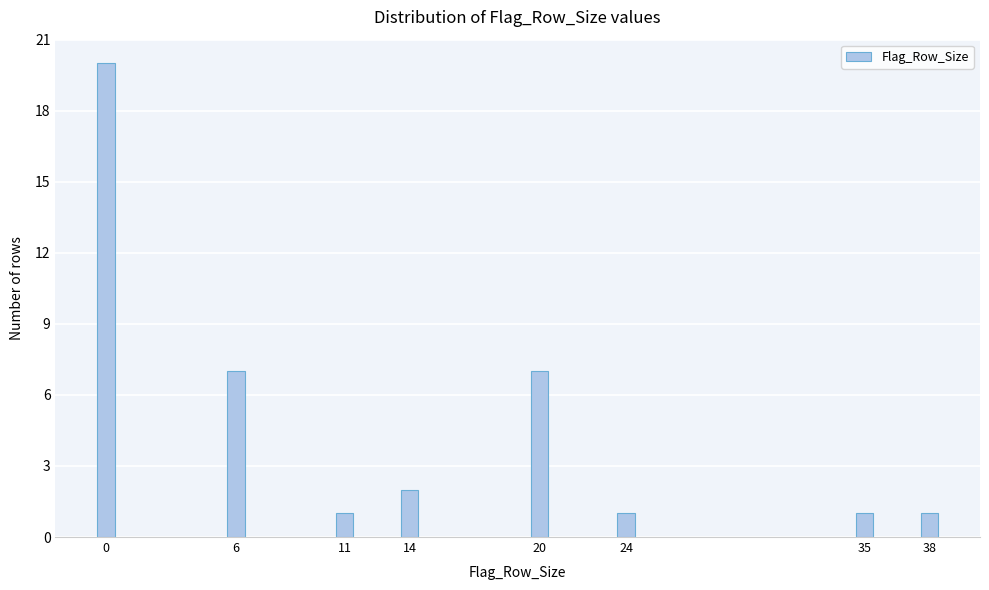

Reading left to right, extract all data points from this chart.

0=20	6=7	11=1	14=2	20=7	24=1	35=1	38=1